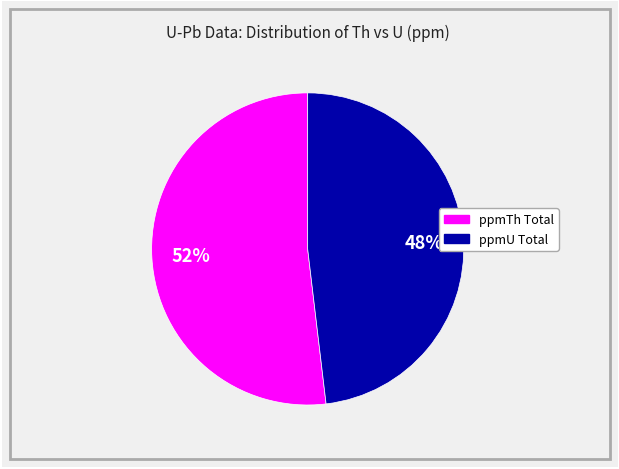

To the nearest percent, what is the average slice percentage?

50%